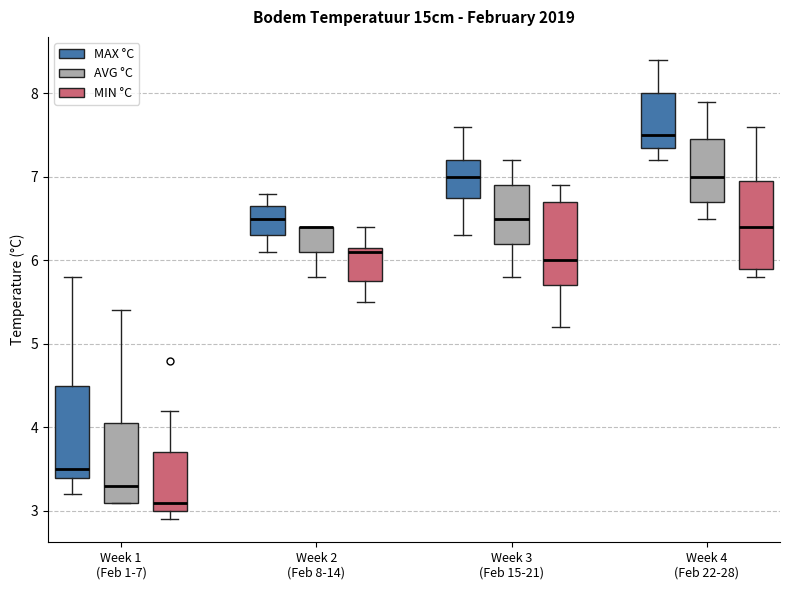

Reading left to right, read every box against the y-axis: the position of its median line, the range the box covers, and the ends of its whiskers. The values are not printed on the chart, so give them approximately, as read against the axis.

Week 1 (Feb 1-7) (MAX °C): median 3.5, box 3.4 to 4.5, whiskers 3.2 to 5.8
Week 1 (Feb 1-7) (AVG °C): median 3.3, box 3.1 to 4.1, whiskers 3.1 to 5.4
Week 1 (Feb 1-7) (MIN °C): median 3.1, box 3.0 to 3.7, whiskers 2.9 to 4.2
Week 2 (Feb 8-14) (MAX °C): median 6.5, box 6.3 to 6.7, whiskers 6.1 to 6.8
Week 2 (Feb 8-14) (AVG °C): median 6.4 (drawn on the box's upper edge), box 6.1 to 6.4, whiskers 5.8 to 6.4
Week 2 (Feb 8-14) (MIN °C): median 6.1, box 5.8 to 6.2, whiskers 5.5 to 6.4
Week 3 (Feb 15-21) (MAX °C): median 7.0, box 6.8 to 7.2, whiskers 6.3 to 7.6
Week 3 (Feb 15-21) (AVG °C): median 6.5, box 6.2 to 6.9, whiskers 5.8 to 7.2
Week 3 (Feb 15-21) (MIN °C): median 6.0, box 5.7 to 6.7, whiskers 5.2 to 6.9
Week 4 (Feb 22-28) (MAX °C): median 7.5, box 7.4 to 8.0, whiskers 7.2 to 8.4
Week 4 (Feb 22-28) (AVG °C): median 7.0, box 6.7 to 7.5, whiskers 6.5 to 7.9
Week 4 (Feb 22-28) (MIN °C): median 6.4, box 5.9 to 7.0, whiskers 5.8 to 7.6